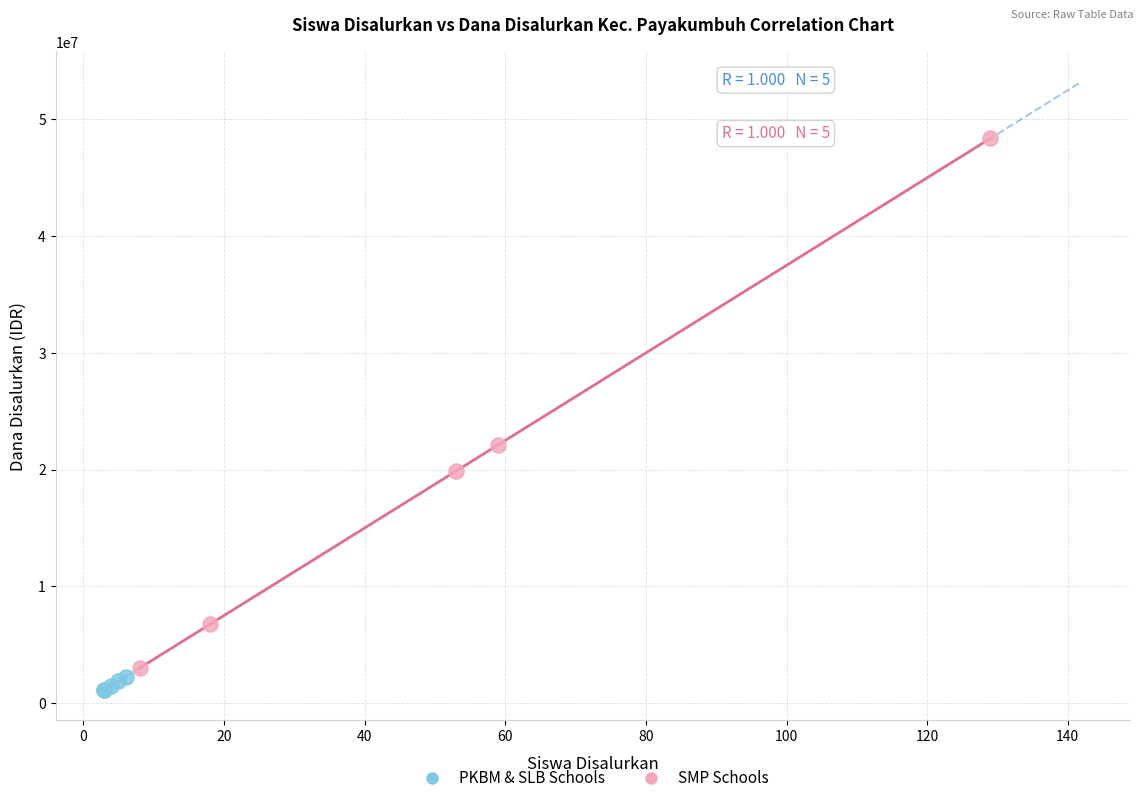

Which series has the largest Y range (max minus min)?

SMP Schools